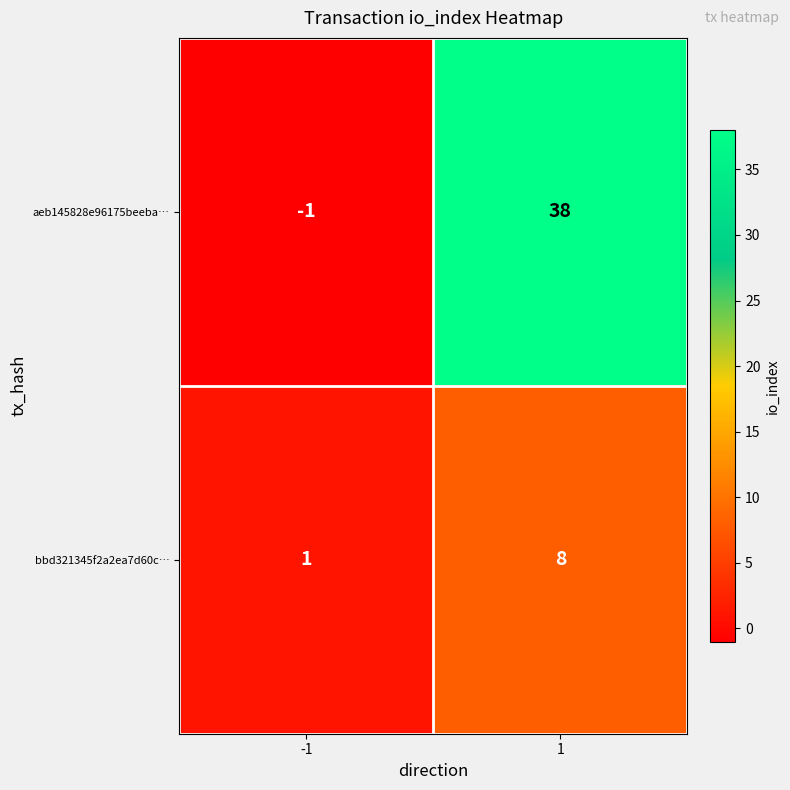

Reading left to right, what are all the values shown in this chart?

aeb145828e96175beeba…: -1	38
bbd321345f2a2ea7d60c…: 1	8